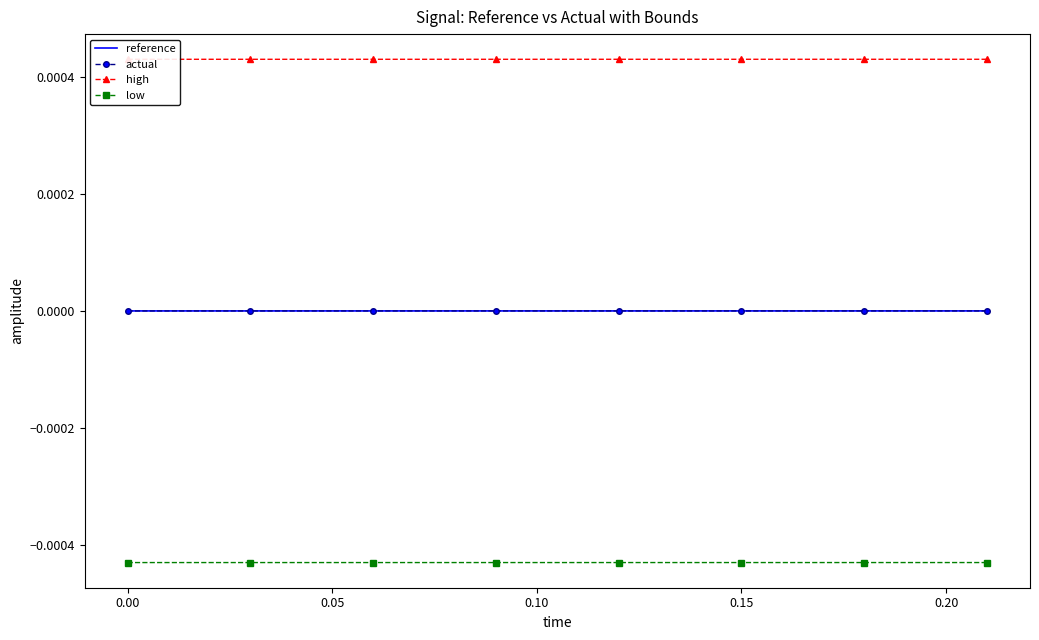

The value of actual at 0.15 is 0.0. True or false?

False